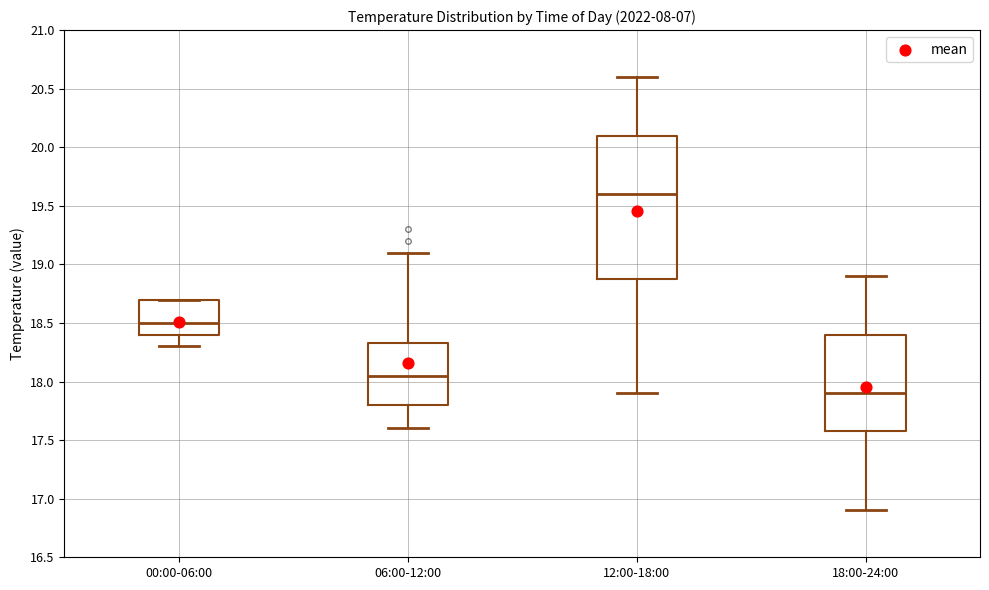

Which box's median line is the lowest?

18:00-24:00